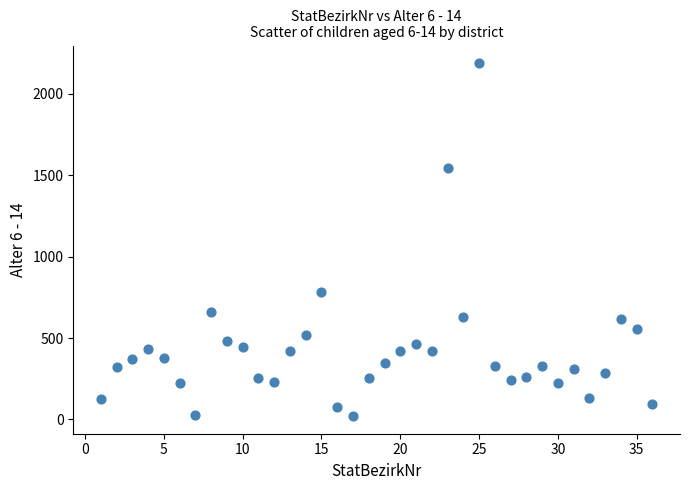

What Y value in the scatter plot is closest to 1104?

781